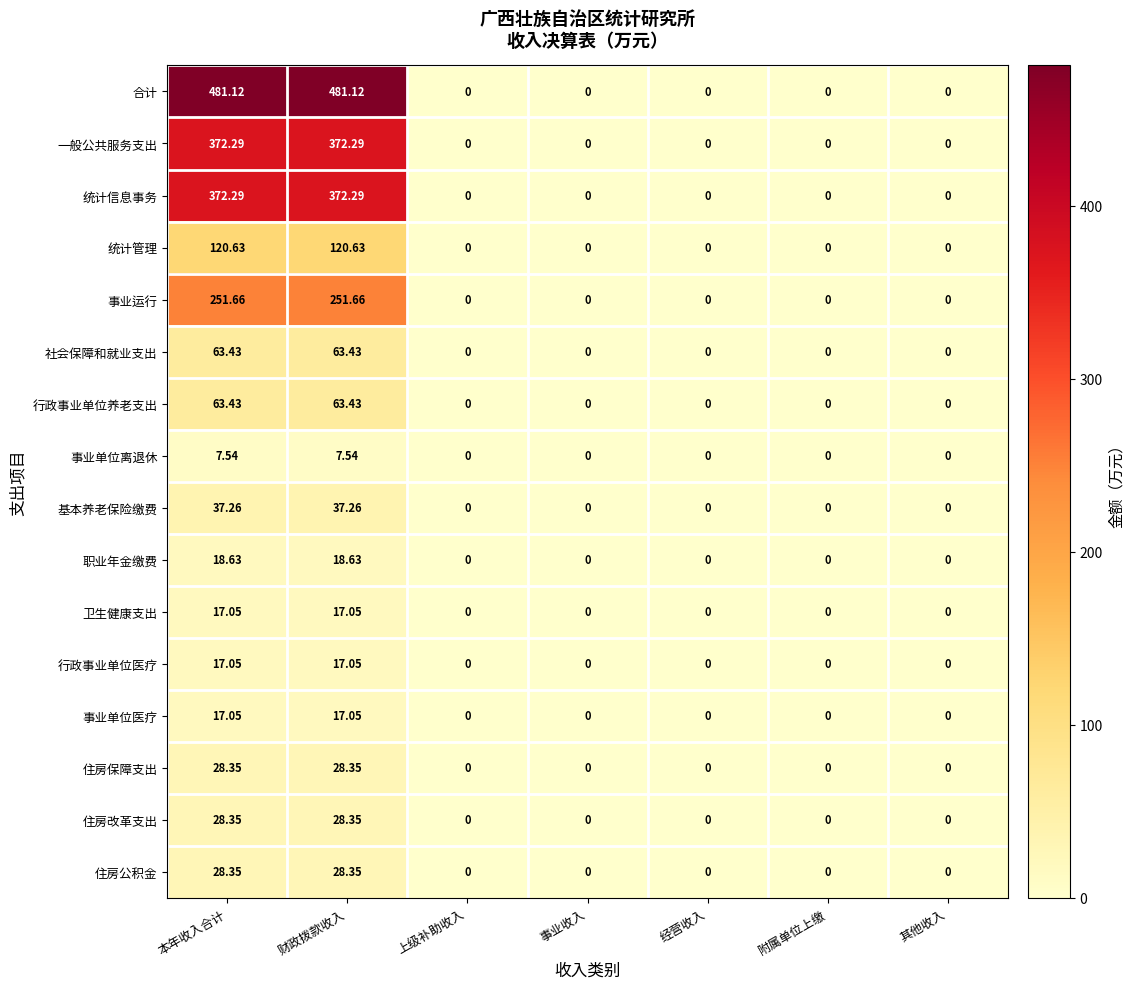

Which series has the widest spread of values?

合计